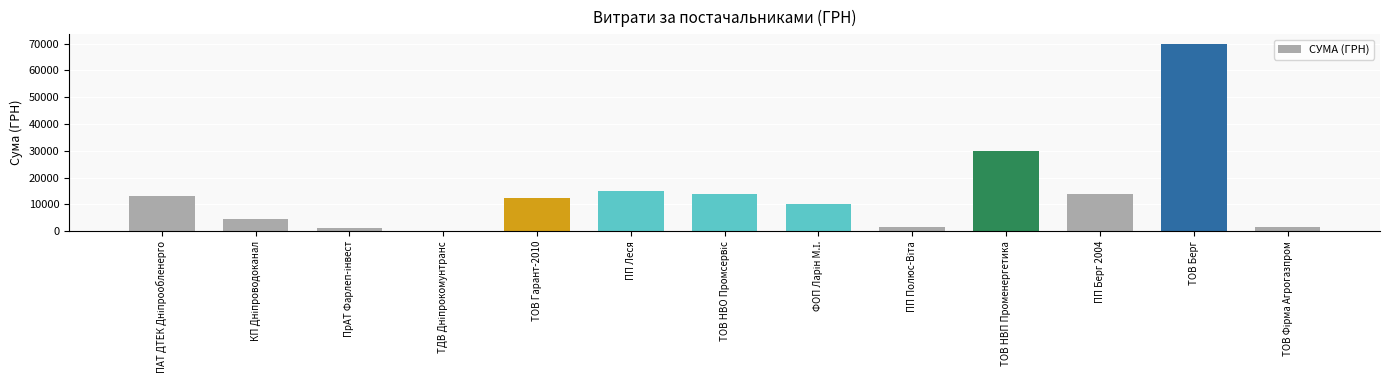

Is it true that the value at ПП Леся is 6276.8?

False